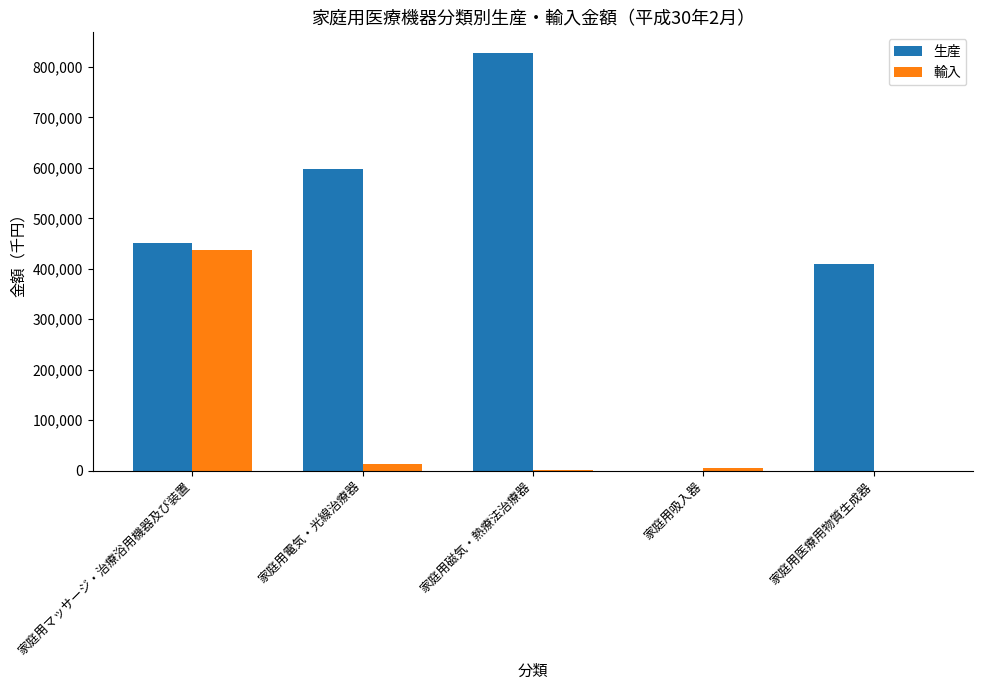

What is the average value of the 生産 series?

457156